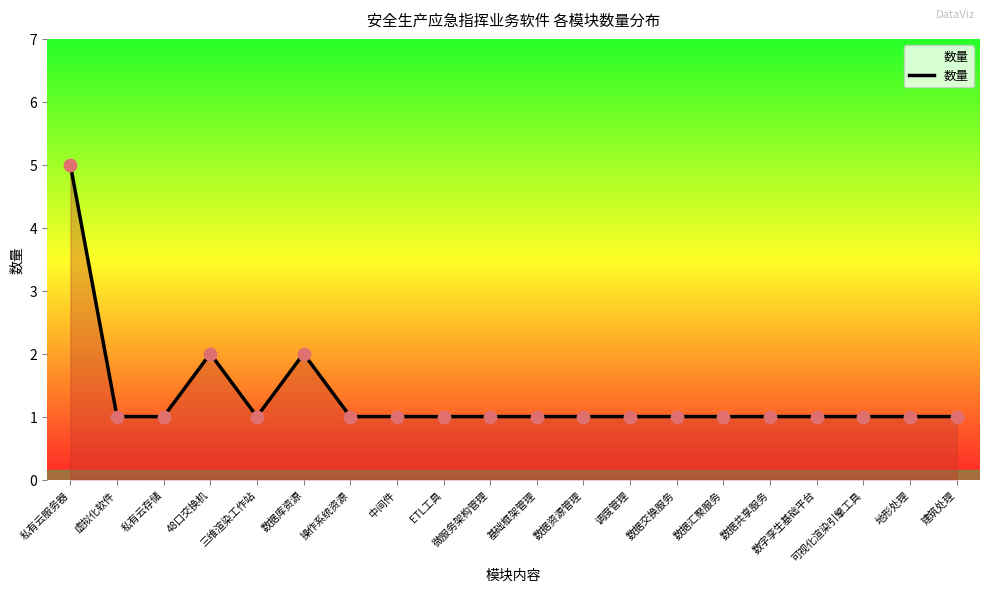

Which label corresponds to the largest value in the chart?

私有云服务器